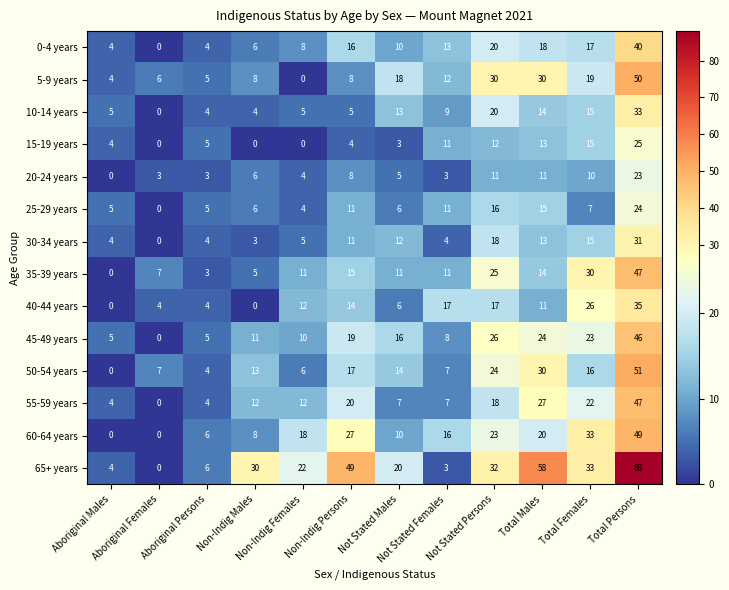

How many values in 20-24 years are above zero?

11